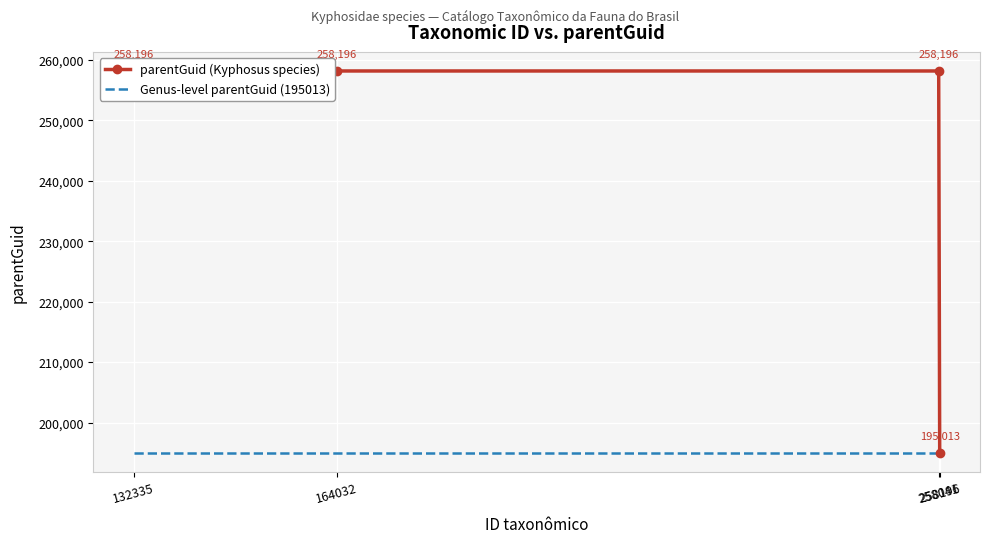

What is the average value of the parentGuid (Kyphosus species) series?

242400